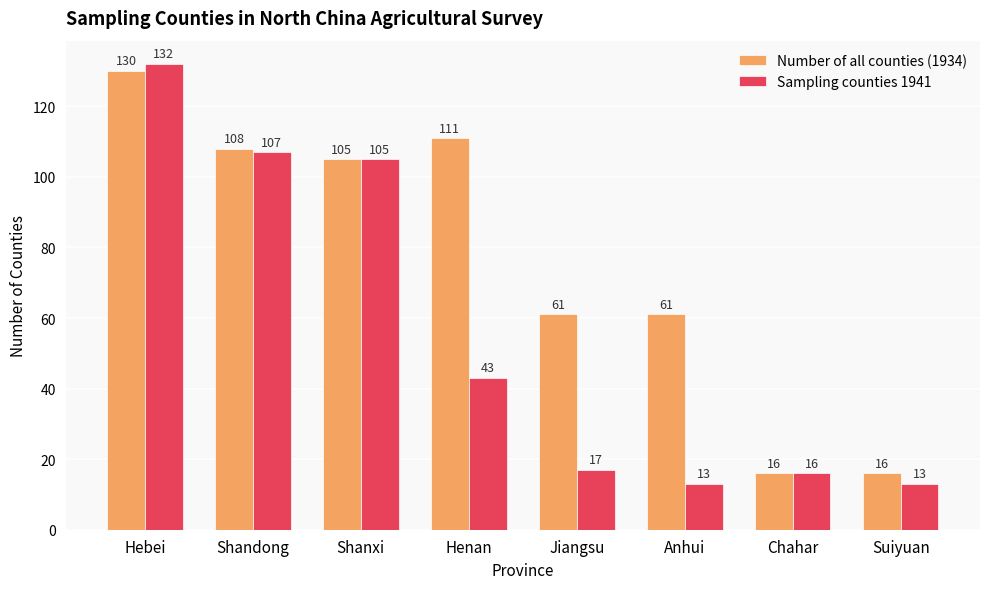

At how many categories does at least one series exceed 46?

6